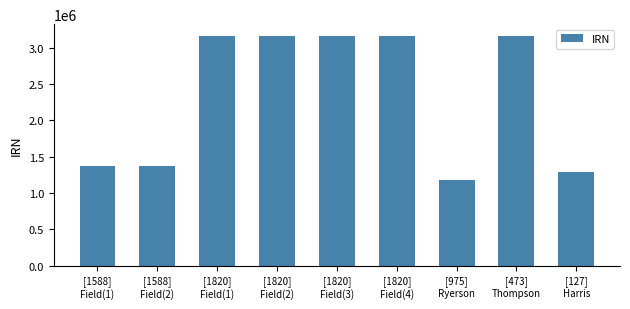

What is the label of the 2nd bar from the right?

[473]
Thompson